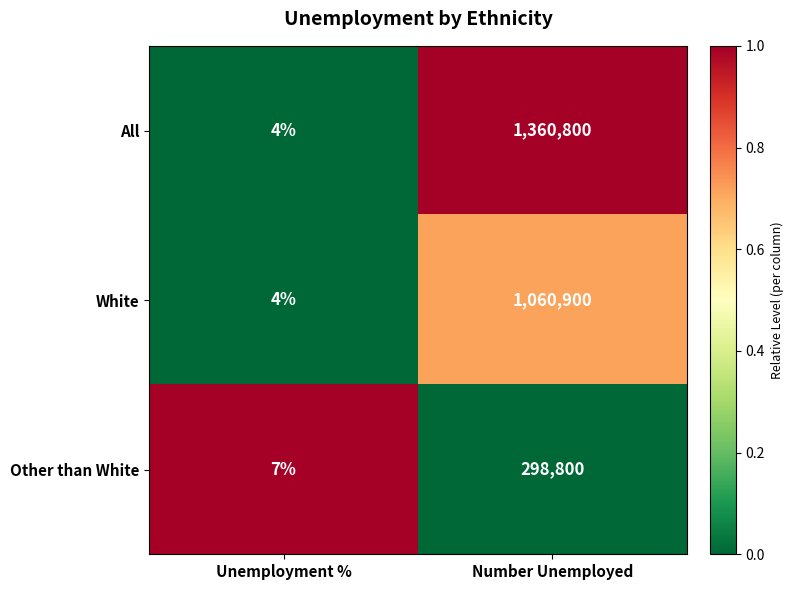

Reading left to right, extract all data points from this chart.

All: 4	1360800
White: 4	1060900
Other than White: 7	298800